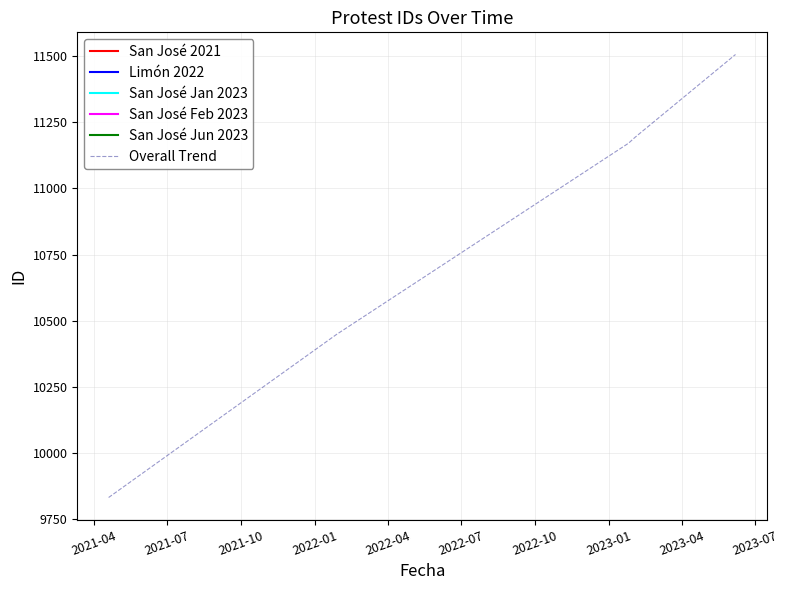

What is the minimum value for Overall Trend?

9833